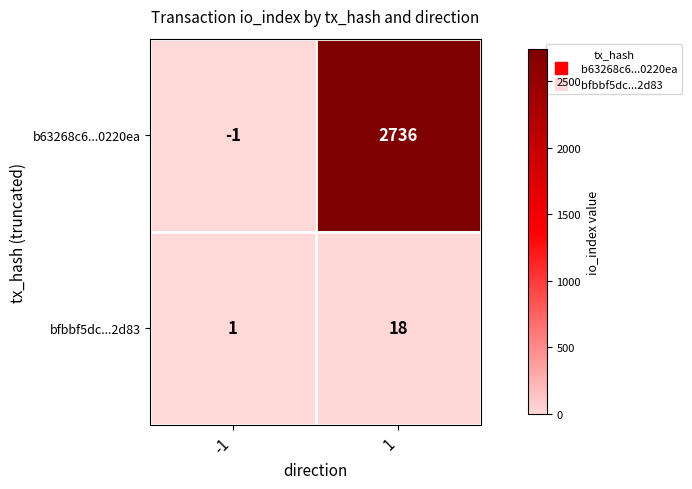

What is the sum of the b63268c6...0220ea values at 1 and -1?

2735